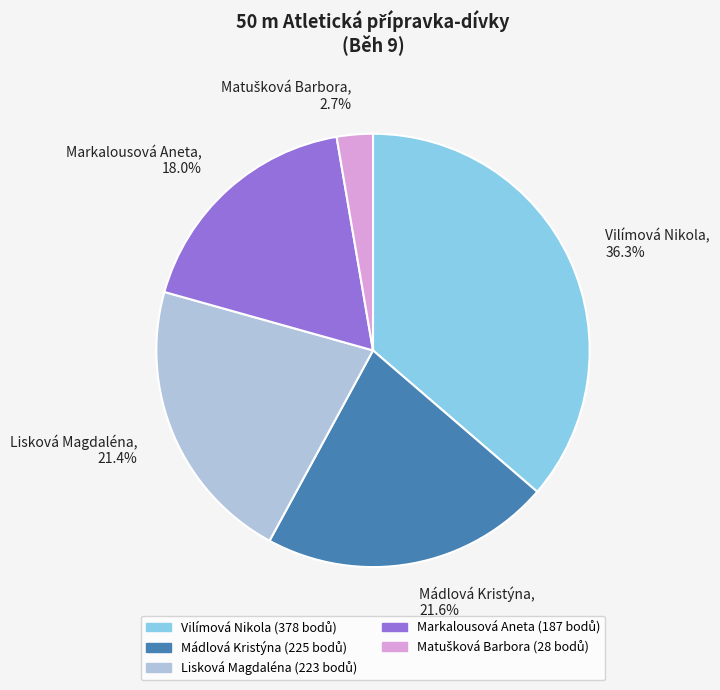

What percentage is the Markalousová Aneta slice, to the nearest percent?

18%